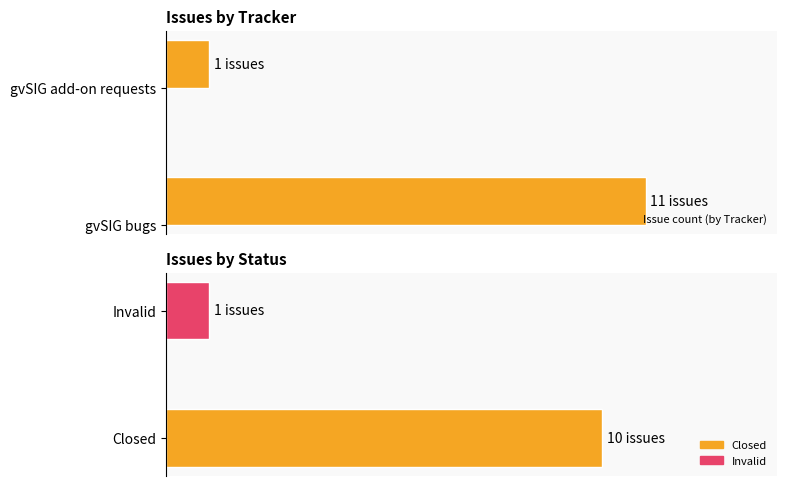

How many bars are there in each group?

2